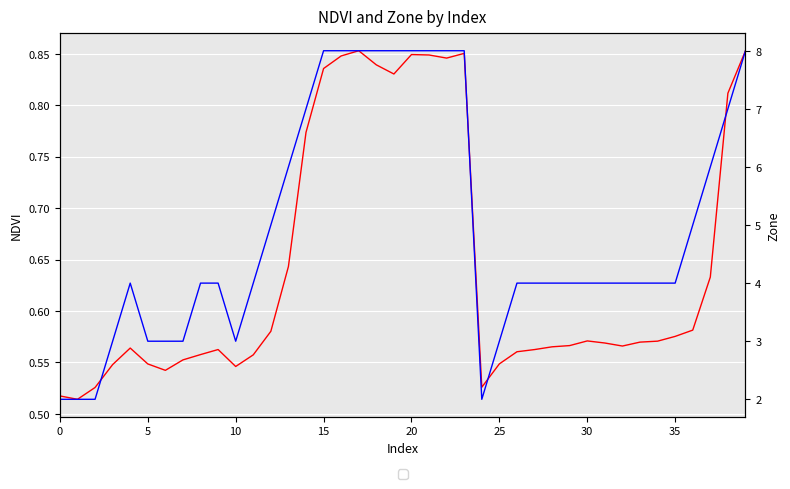

How many interior local valleys does the NDVI series have?

7